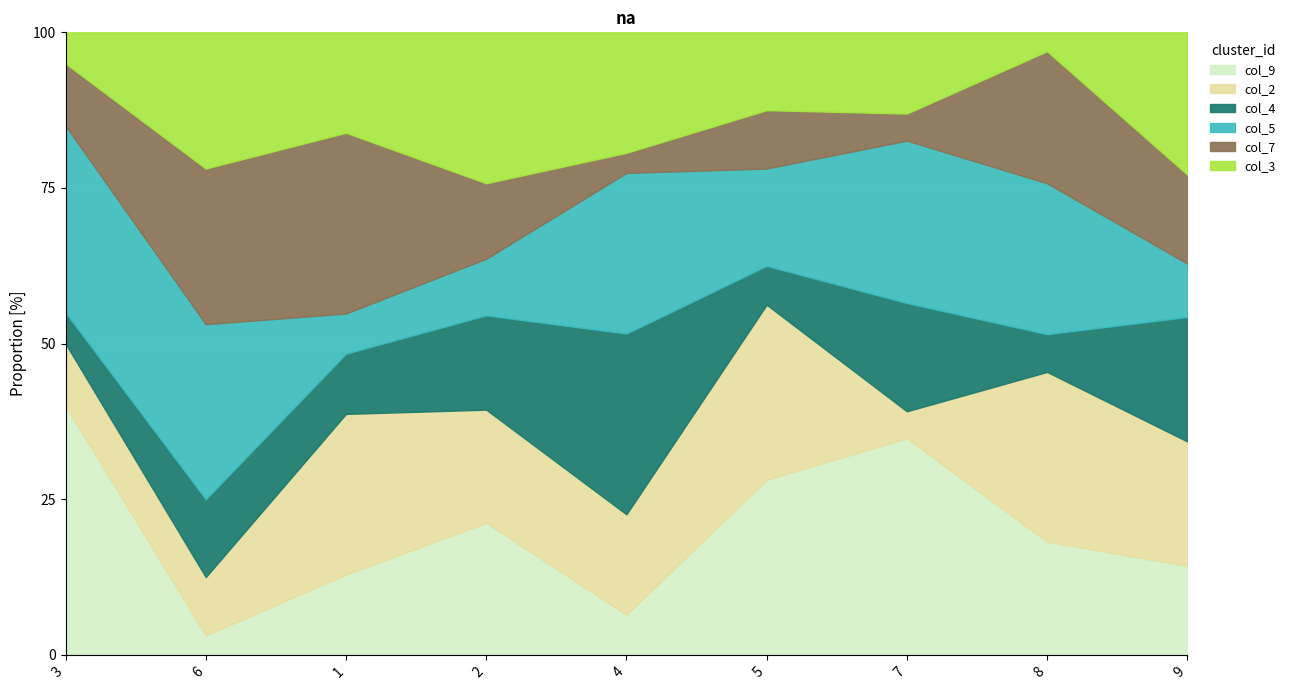

Which label corresponds to the largest value in the chart?

5